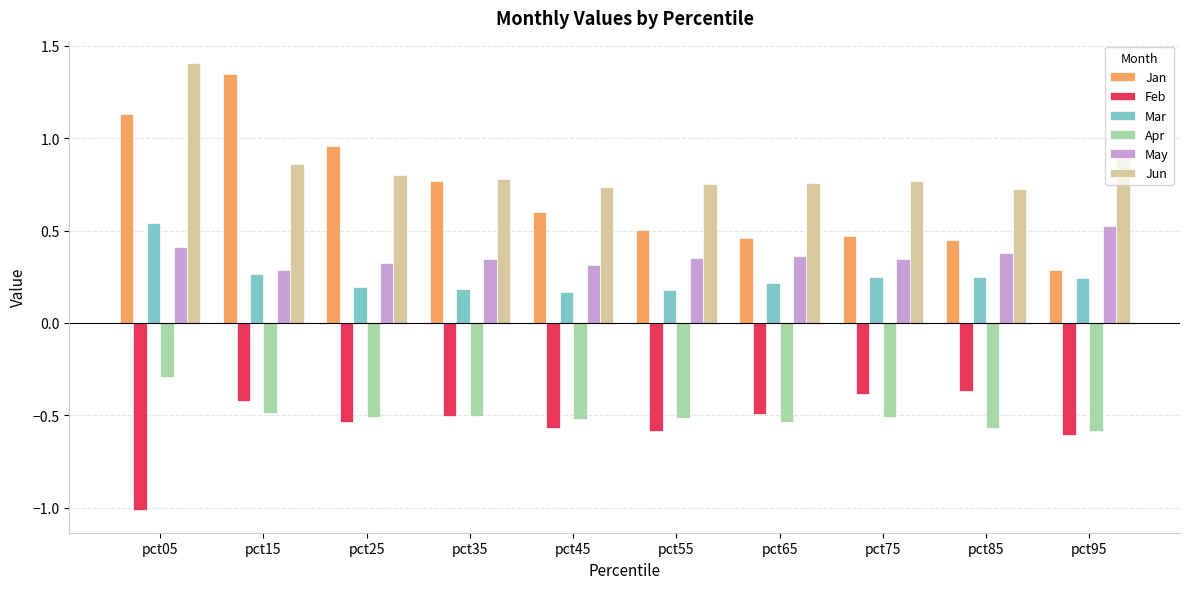

What is the total value across all series at pct15?

1.8